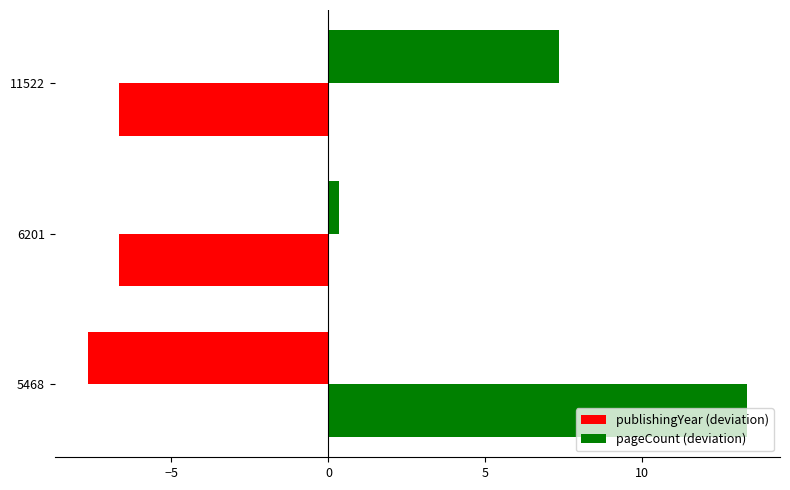

How many negative values does the pageCount (deviation) series have?

2